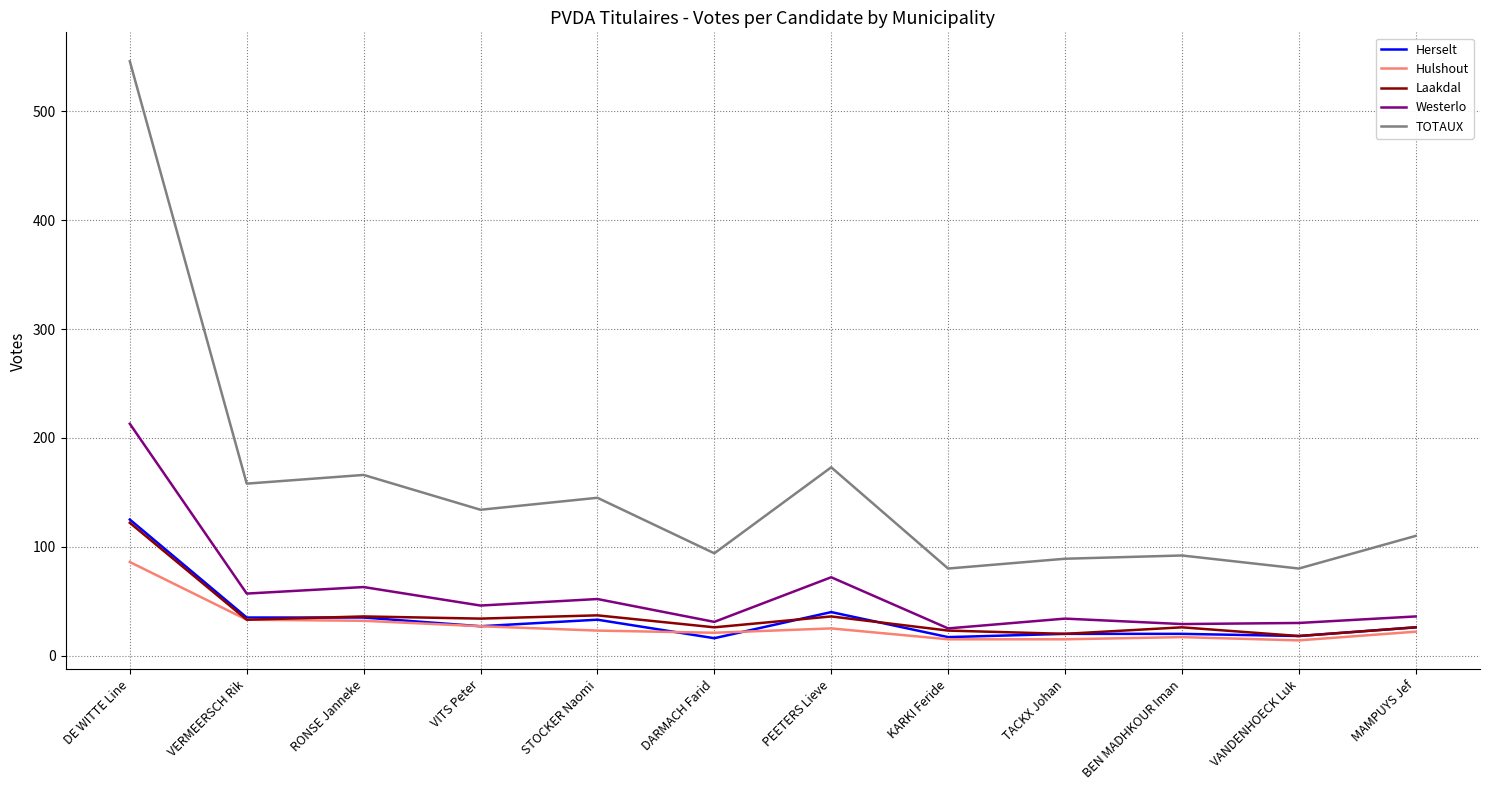

Is it true that Hulshout equals 27 at VITS Peter?

True